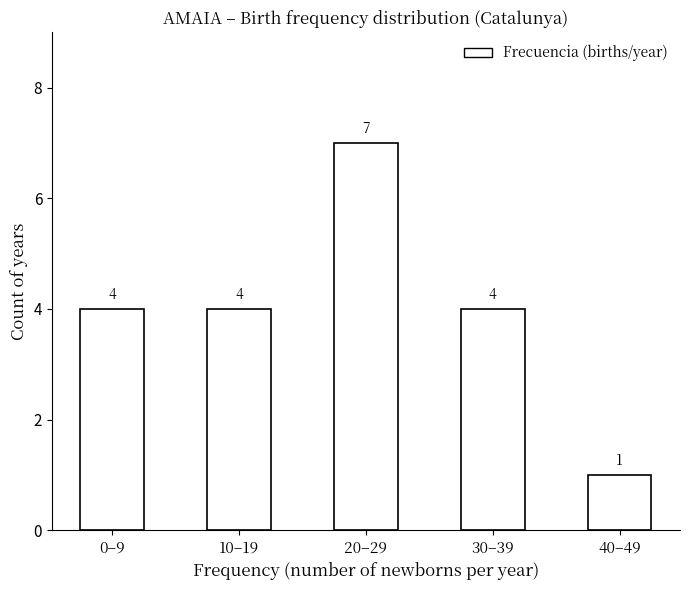

Reading left to right, what are all the values shown in this chart?

4	4	7	4	1